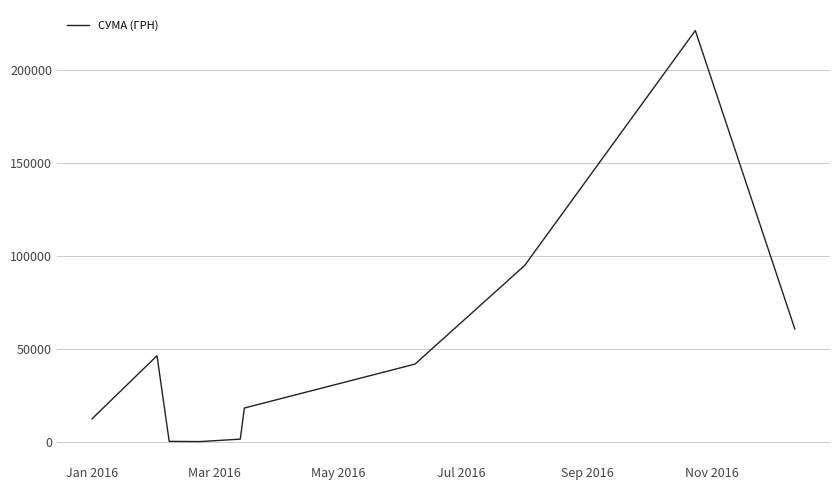

Does the chart display data point markers on the line(s)?

No